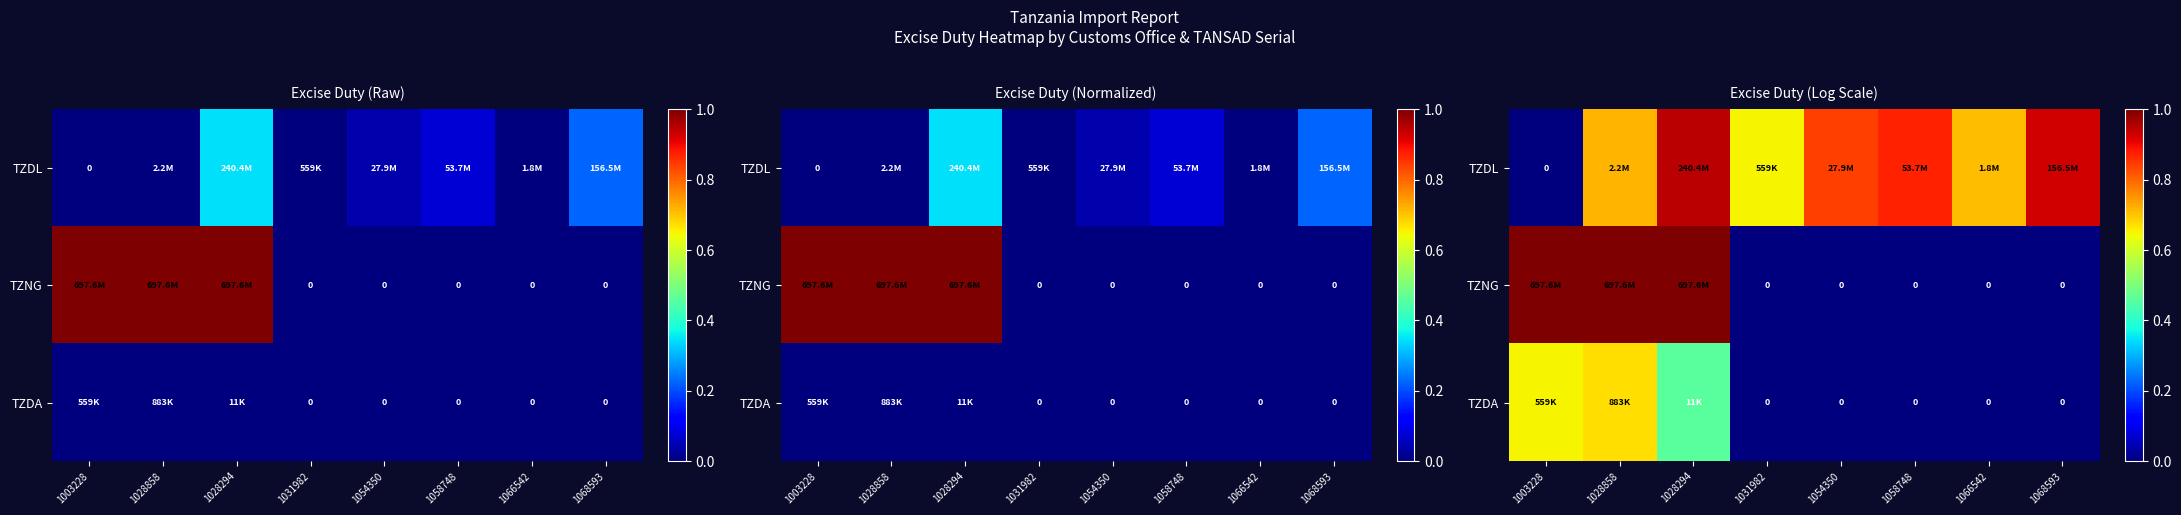

How many series are shown in this chart?

3